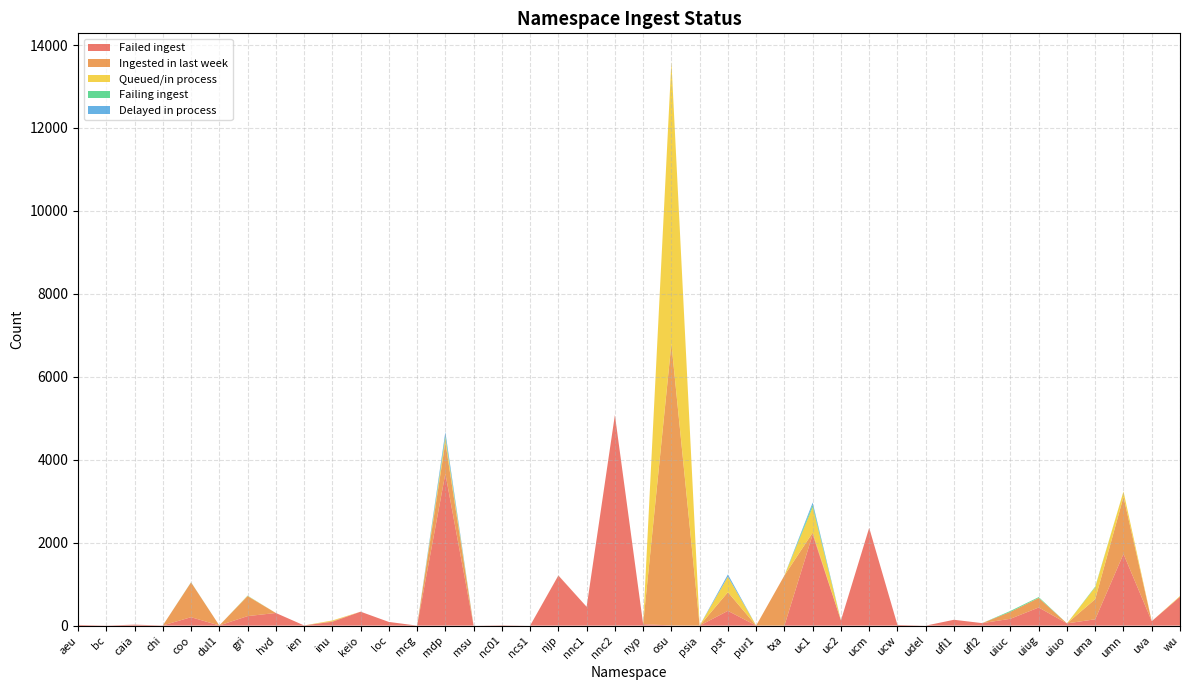

Reading left to right, list all the values displayed in this chart.

Failed ingest: aeu=17	bc=3	caia=23	chi=4	coo=203	dul1=4	gri=229	hvd=305	ien=5	inu=92	keio=336	loc=89	mcg=0	mdp=3666	msu=0	nc01=9	ncs1=0	njp=1207	nnc1=454	nnc2=5079	nyp=36	osu=4	psia=0	pst=356	pur1=1	txa=0	uc1=2198	uc2=126	ucm=2358	ucw=17	udel=0	ufl1=141	ufl2=60	uiuc=165	uiug=437	uiuo=54	uma=153	umn=1728	uva=107	wu=696
Ingested in last week: aeu=0	bc=0	caia=0	chi=0	coo=840	dul1=0	gri=482	hvd=0	ien=0	inu=14	keio=0	loc=0	mcg=0	mdp=755	msu=0	nc01=0	ncs1=0	njp=4	nnc1=0	nnc2=0	nyp=3	osu=6799	psia=0	pst=450	pur1=0	txa=1210	uc1=45	uc2=0	ucm=0	ucw=0	udel=0	ufl1=0	ufl2=0	uiuc=168	uiug=229	uiuo=0	uma=486	umn=1376	uva=0	wu=1
Queued/in process: aeu=0	bc=0	caia=0	chi=0	coo=0	dul1=0	gri=7	hvd=0	ien=0	inu=18	keio=0	loc=0	mcg=0	mdp=117	msu=0	nc01=0	ncs1=0	njp=0	nnc1=0	nnc2=0	nyp=0	osu=6799	psia=0	pst=375	pur1=0	txa=0	uc1=613	uc2=0	ucm=0	ucw=0	udel=0	ufl1=0	ufl2=0	uiuc=0	uiug=3	uiuo=0	uma=287	umn=131	uva=0	wu=17
Failing ingest: aeu=0	bc=0	caia=0	chi=0	coo=4	dul1=0	gri=5	hvd=0	ien=0	inu=0	keio=0	loc=0	mcg=0	mdp=33	msu=0	nc01=0	ncs1=0	njp=0	nnc1=0	nnc2=0	nyp=0	osu=0	psia=0	pst=0	pur1=0	txa=0	uc1=53	uc2=0	ucm=0	ucw=0	udel=0	ufl1=0	ufl2=0	uiuc=22	uiug=19	uiuo=0	uma=16	umn=0	uva=0	wu=0
Delayed in process: aeu=0	bc=0	caia=0	chi=0	coo=0	dul1=0	gri=0	hvd=0	ien=0	inu=0	keio=0	loc=0	mcg=0	mdp=98	msu=0	nc01=0	ncs1=0	njp=0	nnc1=0	nnc2=0	nyp=0	osu=0	psia=0	pst=54	pur1=0	txa=0	uc1=59	uc2=0	ucm=0	ucw=0	udel=0	ufl1=0	ufl2=0	uiuc=0	uiug=0	uiuo=0	uma=0	umn=0	uva=0	wu=0